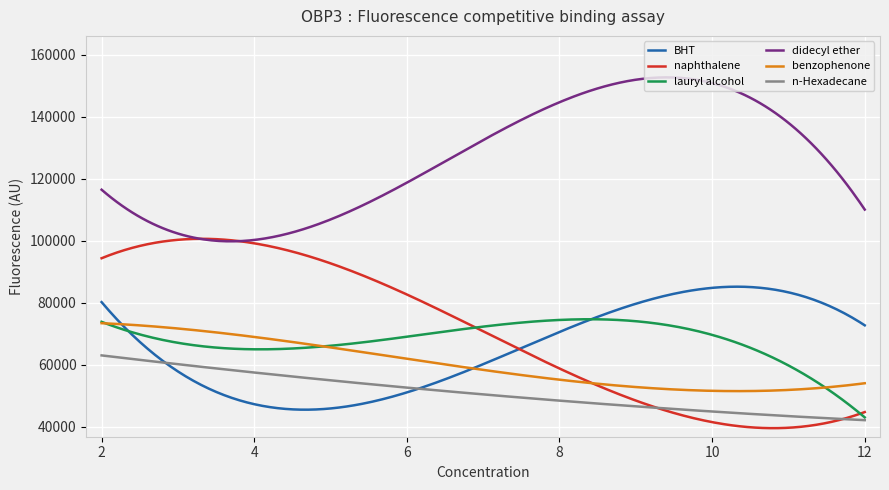

Which series has the largest total across all categories?

didecyl ether